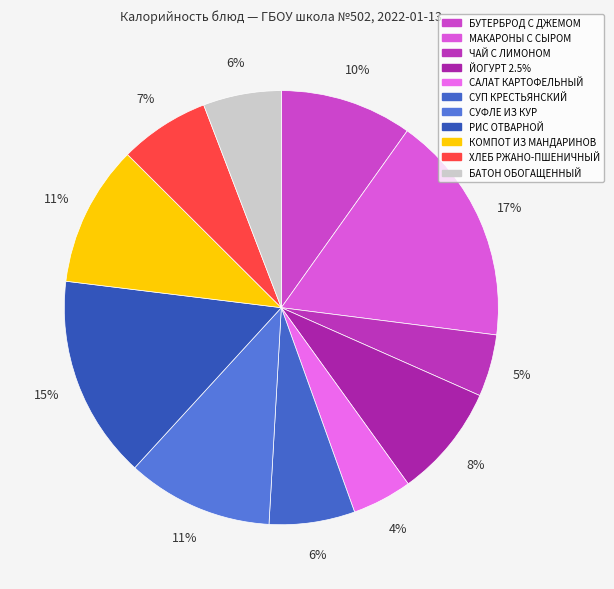

Combined, what portion of the pie is ЧАЙ С ЛИМОНОМ and МАКАРОНЫ С СЫРОМ?

21.8%